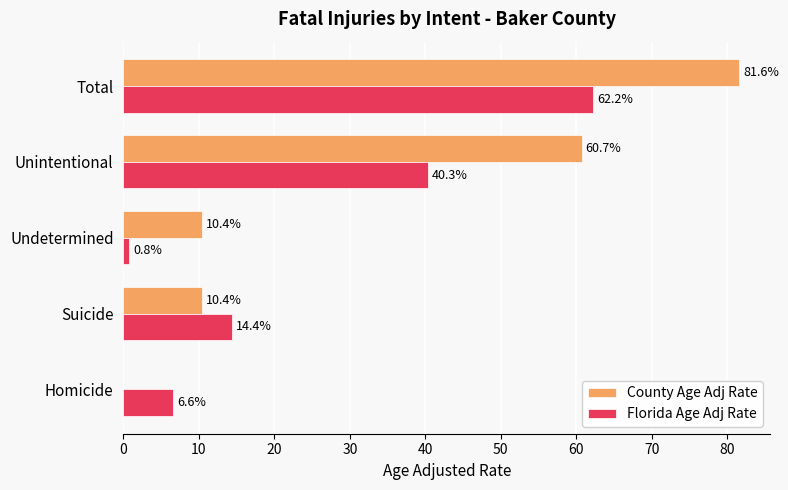

What is the sum of all County Age Adj Rate values?

163.1